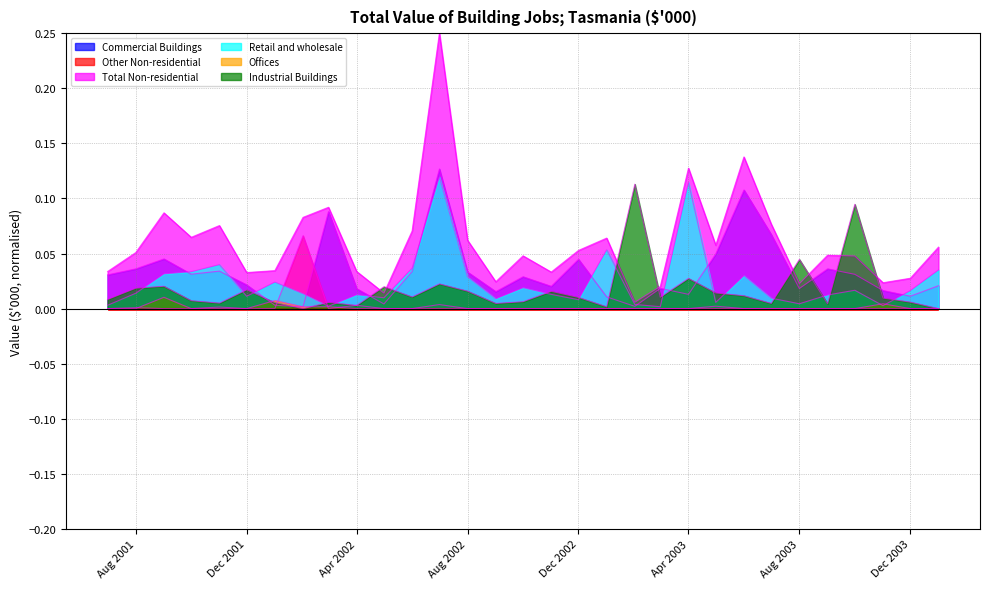

In Offices, how many points are lower than both neighbors (excluding endpoints)?

1